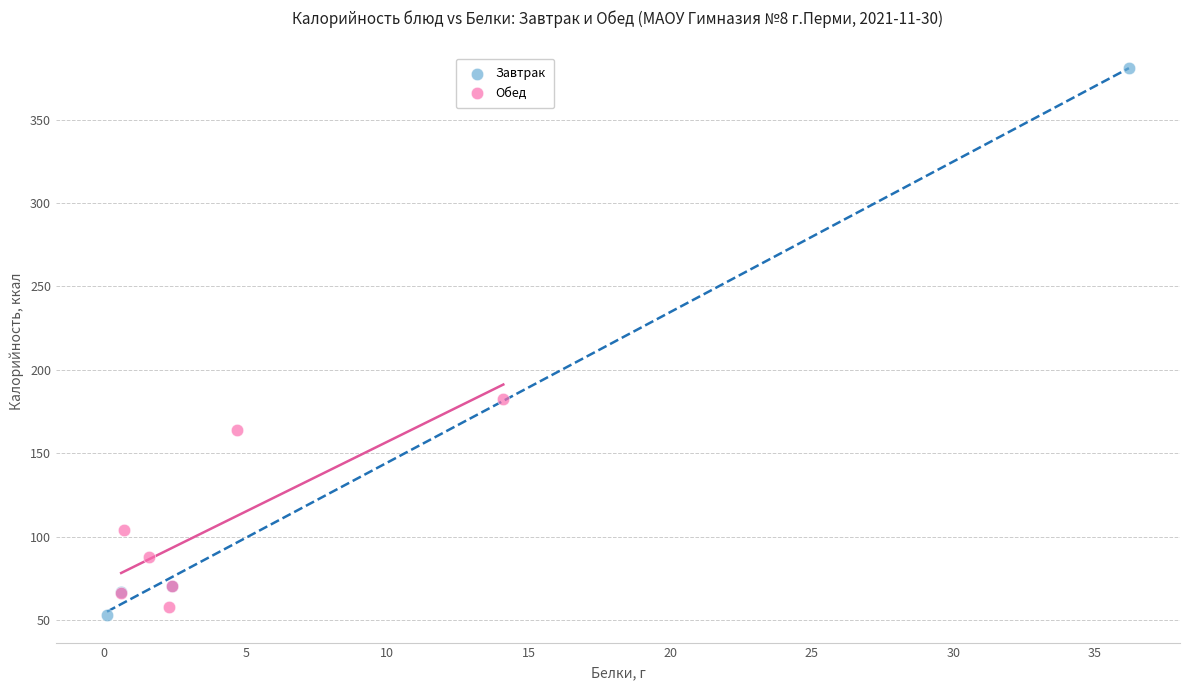

Which series contains the highest Y value?

Завтрак